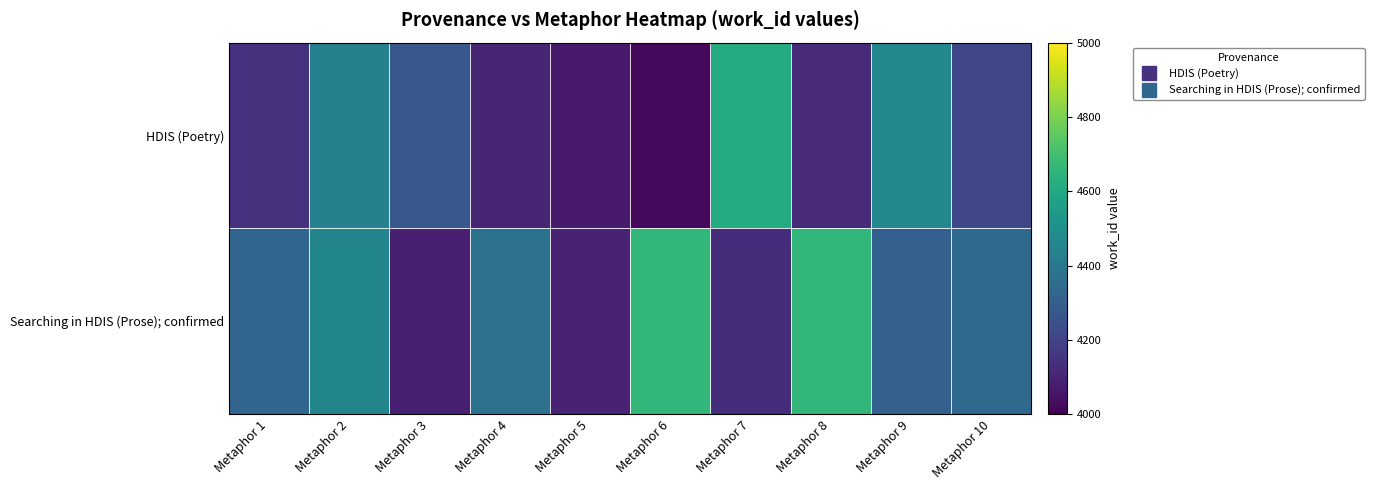

Reading left to right, list all the values displayed in this chart.

HDIS (Poetry): Metaphor 1=4141	Metaphor 2=4435	Metaphor 3=4270	Metaphor 4=4106	Metaphor 5=4071	Metaphor 6=4020	Metaphor 7=4614	Metaphor 8=4121	Metaphor 9=4466	Metaphor 10=4214
Searching in HDIS (Prose); confirmed: Metaphor 1=4326	Metaphor 2=4458	Metaphor 3=4087	Metaphor 4=4372	Metaphor 5=4099	Metaphor 6=4663	Metaphor 7=4130	Metaphor 8=4661	Metaphor 9=4308	Metaphor 10=4343